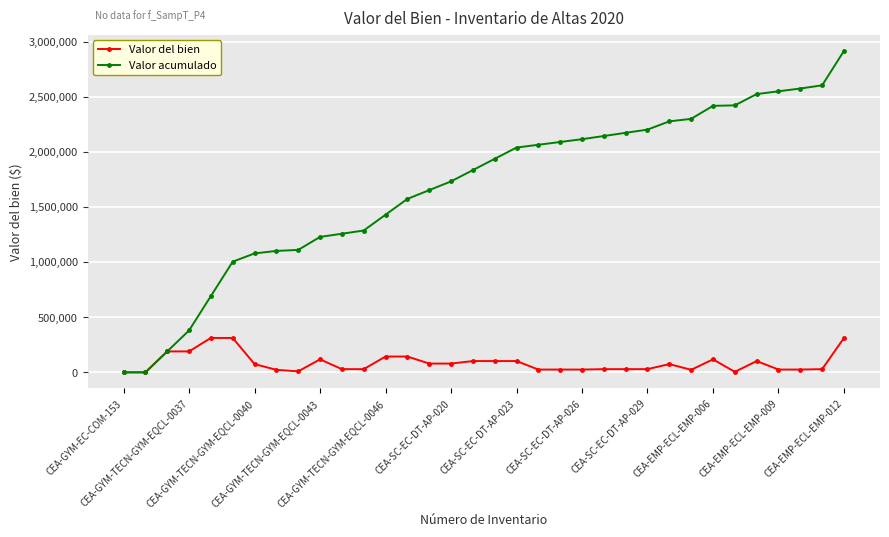

True or false: Valor del bien has more than 0 points higher than both neighbors.

True